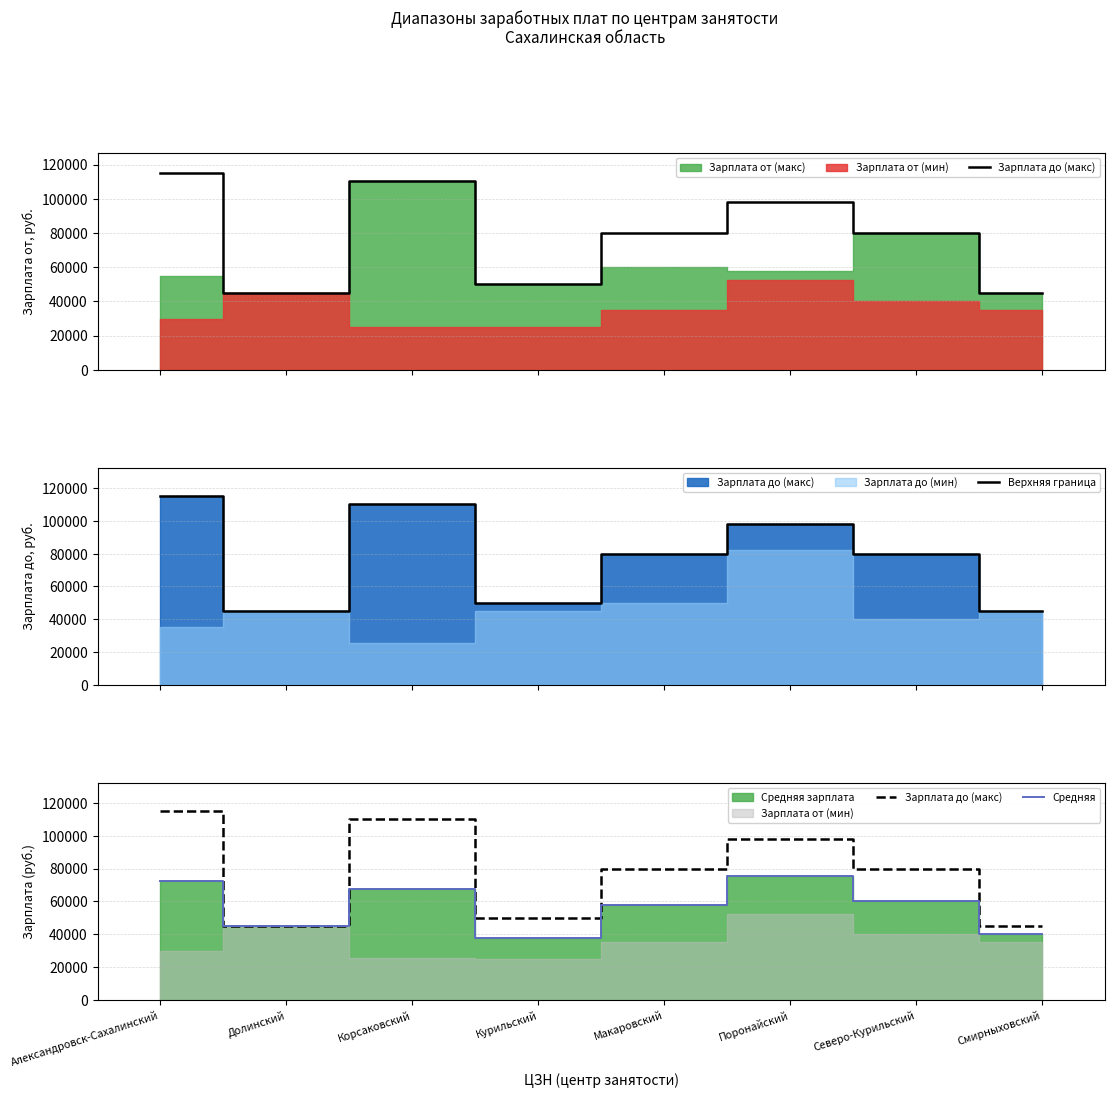

What is the difference between the highest and lowest values at Курильский?

12500